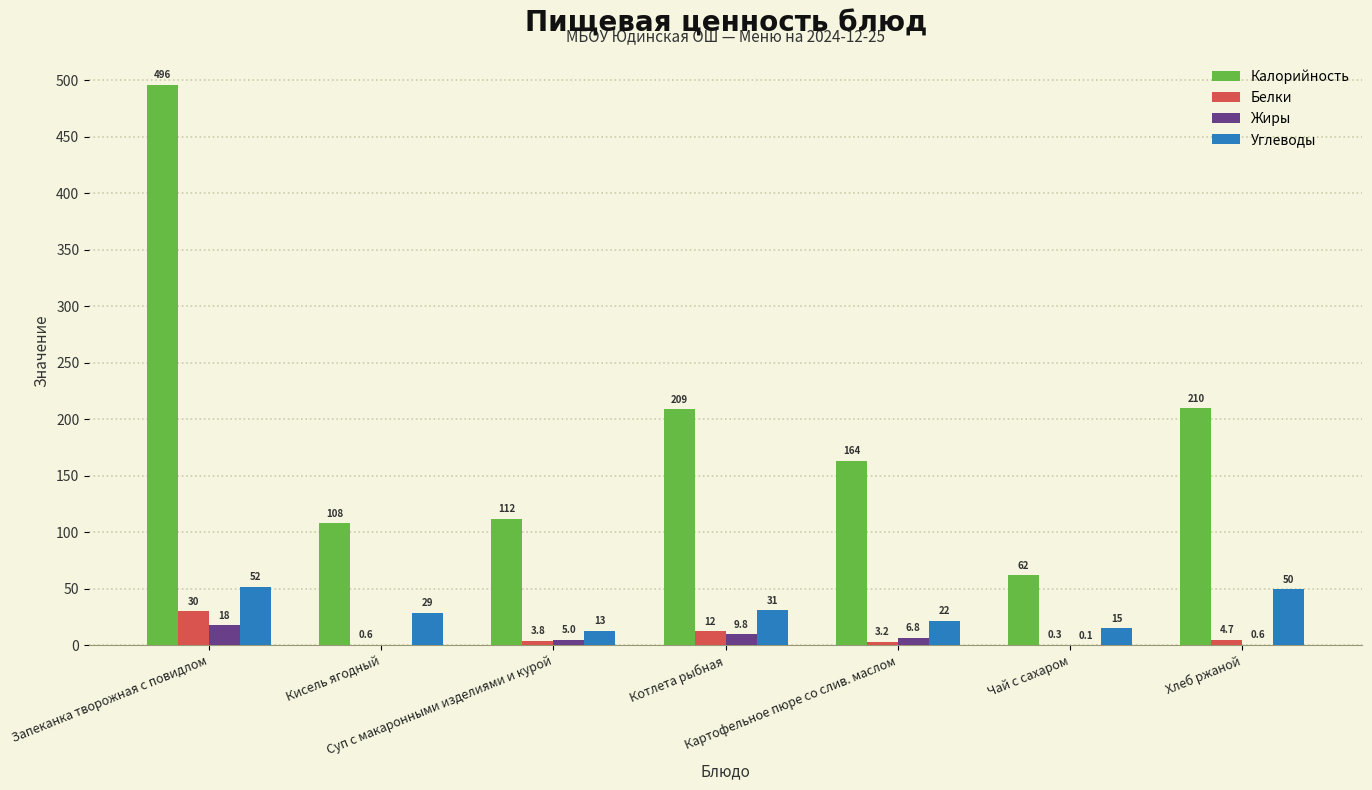

Which series has the largest total across all categories?

Калорийность